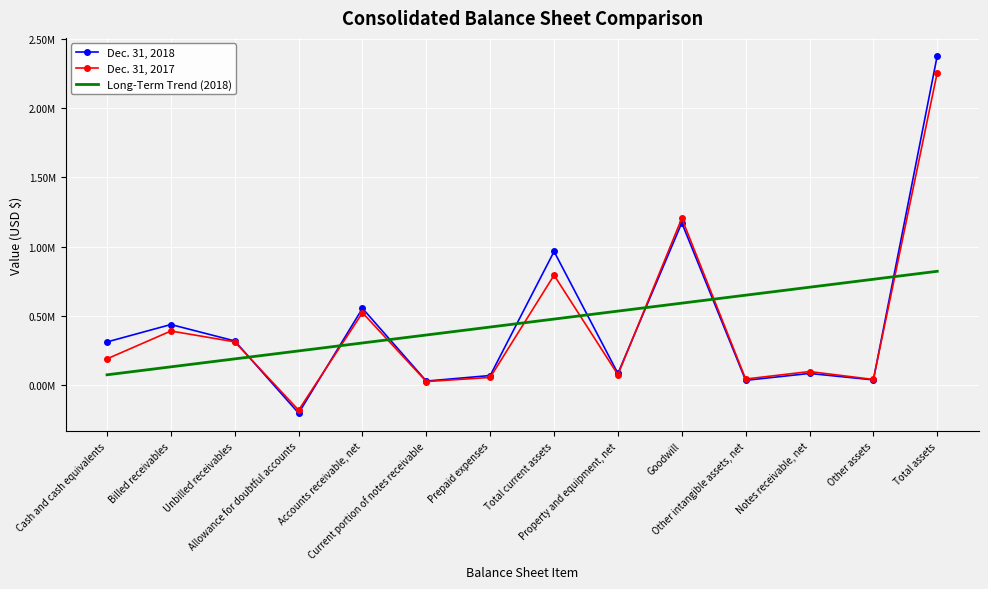

Is the value of Dec. 31, 2017 at Other assets greater than the value of Dec. 31, 2018 at Unbilled receivables?

No